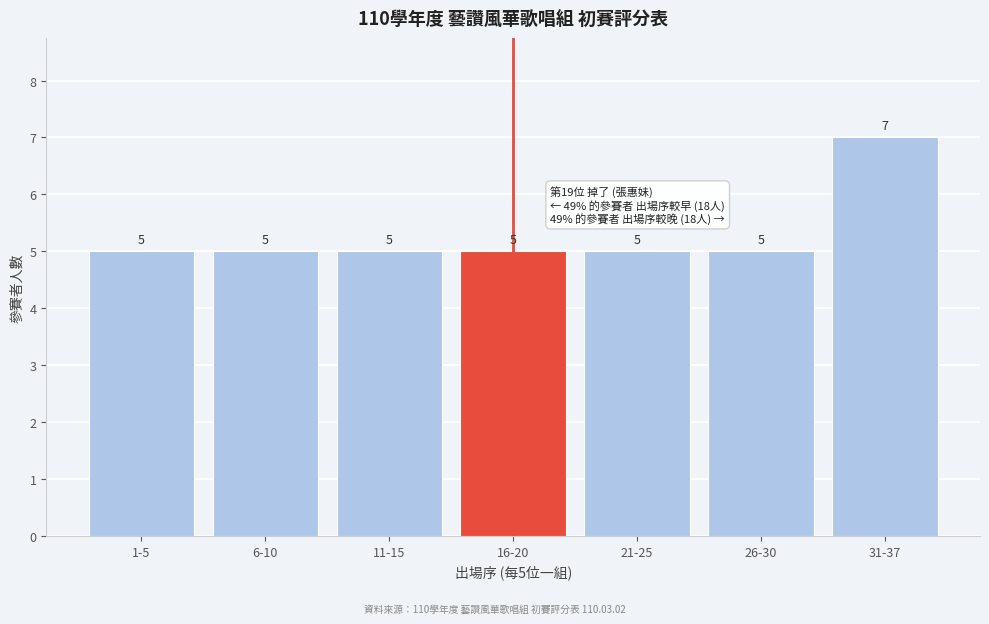

Reading left to right, what are all the values shown in this chart?

5	5	5	5	5	5	7